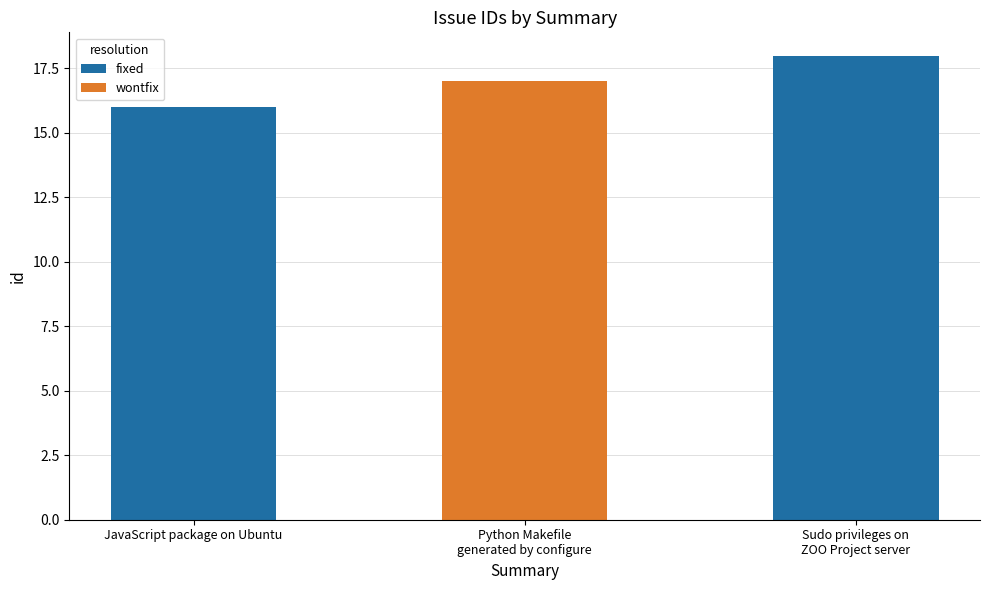

What is the greatest value displayed?

18